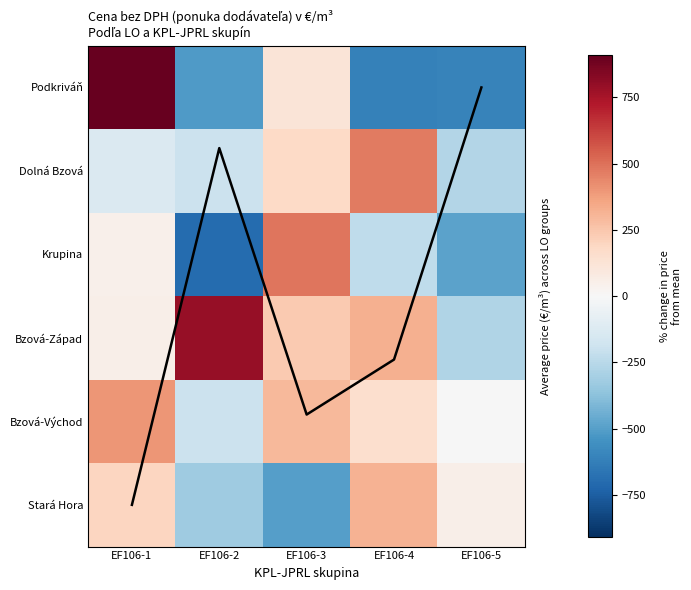

The Krupina series shows 488.2 at EF106-3. True or false?

True